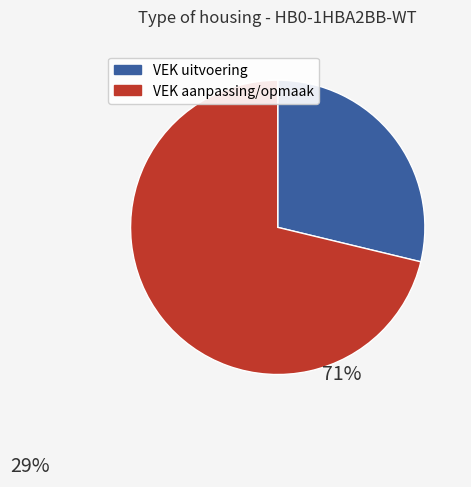

Combined, do VEK aanpassing/opmaak and VEK uitvoering account for over 50%?

Yes